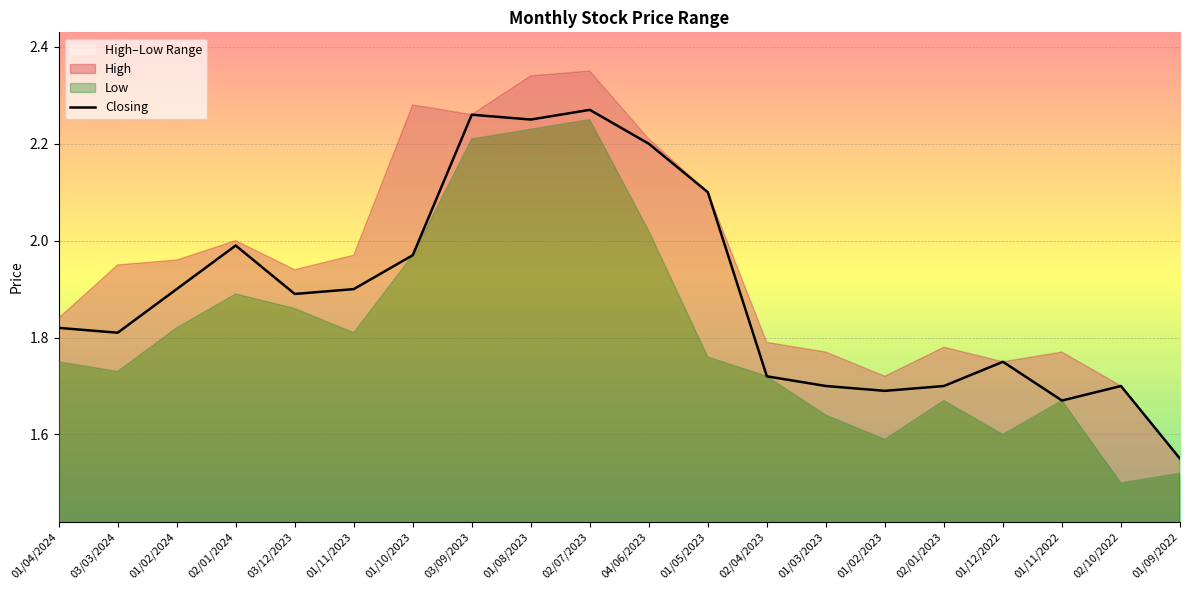

At which category does the chart reach its minimum across all series?

01/09/2022